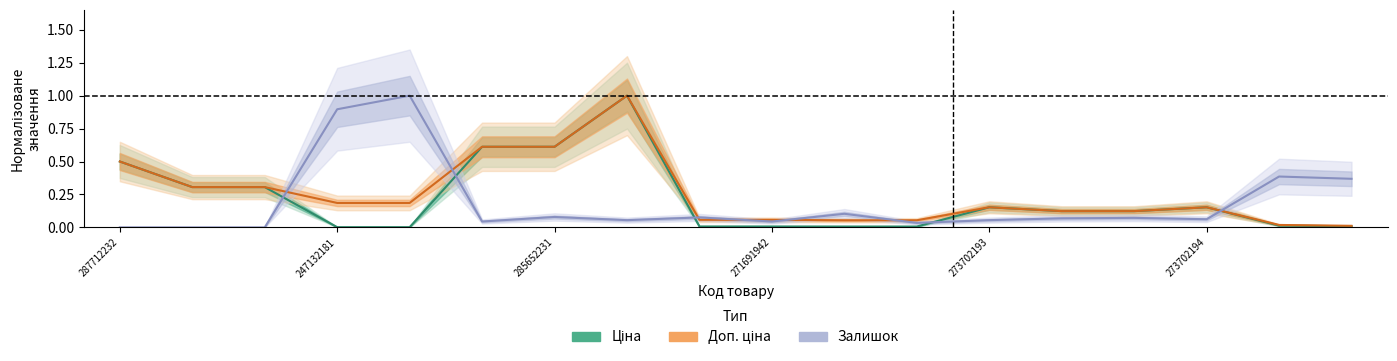

Reading left to right, transcribe all the data shown in this chart.

Ціна: 287712232=0.5	287692233=0.3	287692231=0.3	247132181=0.0	247132180=0.0	285652233=0.6	285652231=0.6	285672232=1.0	271691948=0.0	271691942=0.0	271681948=0.0	271681942=0.0	273702193=0.2	247052181=0.1	247052180=0.1	273702194=0.2	276092108=0.0	276092107=0.0
Доп. ціна: 287712232=0.5	287692233=0.3	287692231=0.3	247132181=0.2	247132180=0.2	285652233=0.6	285652231=0.6	285672232=1.0	271691948=0.1	271691942=0.1	271681948=0.1	271681942=0.1	273702193=0.2	247052181=0.1	247052180=0.1	273702194=0.2	276092108=0.0	276092107=0.0
Залишок: 287712232=0.0	287692233=0.0	287692231=0.0	247132181=0.9	247132180=1.0	285652233=0.0	285652231=0.1	285672232=0.1	271691948=0.1	271691942=0.0	271681948=0.1	271681942=0.0	273702193=0.1	247052181=0.1	247052180=0.1	273702194=0.1	276092108=0.4	276092107=0.4